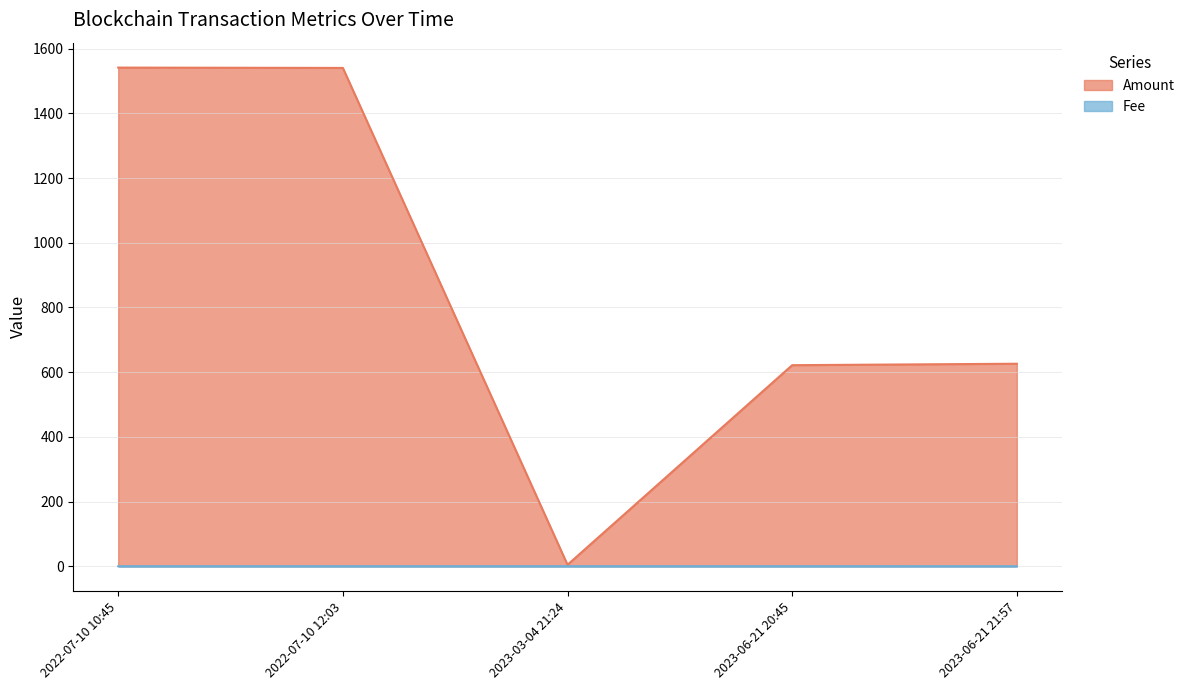

The value of Fee at 2022-07-10 10:45 is 0.0. True or false?

False